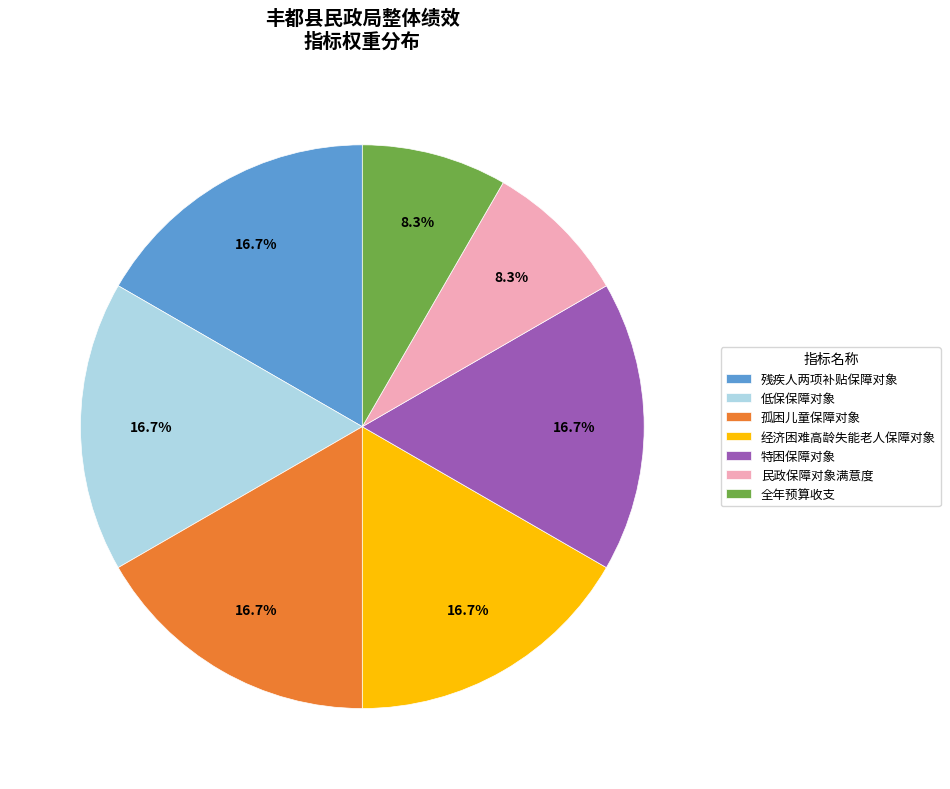

Does 全年预算收支 represent more than half of the total?

No